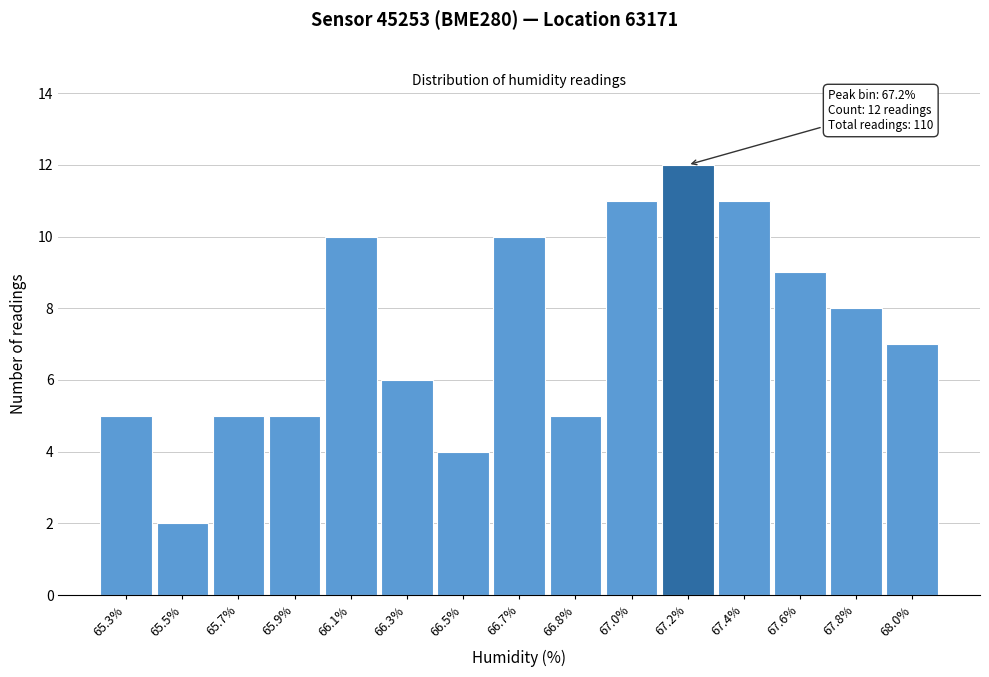

Reading left to right, list all the values displayed in this chart.

65.3%=5	65.5%=2	65.7%=5	65.9%=5	66.1%=10	66.3%=6	66.5%=4	66.7%=10	66.8%=5	67.0%=11	67.2%=12	67.4%=11	67.6%=9	67.8%=8	68.0%=7